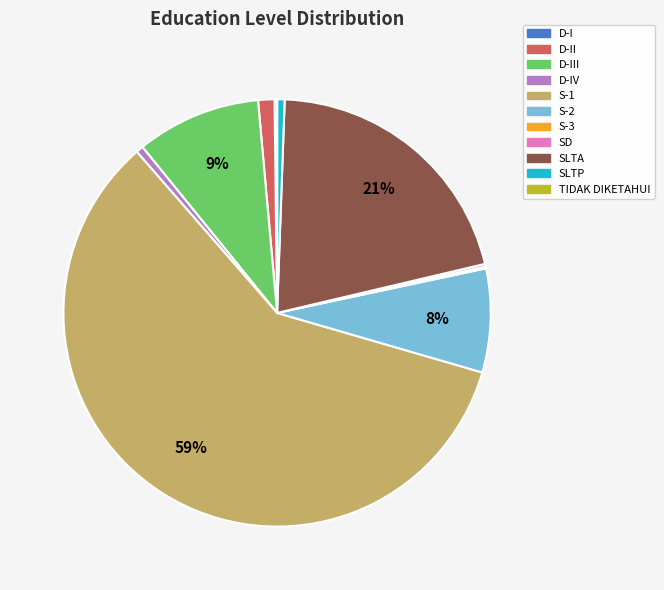

Does any single category account for the majority?

Yes